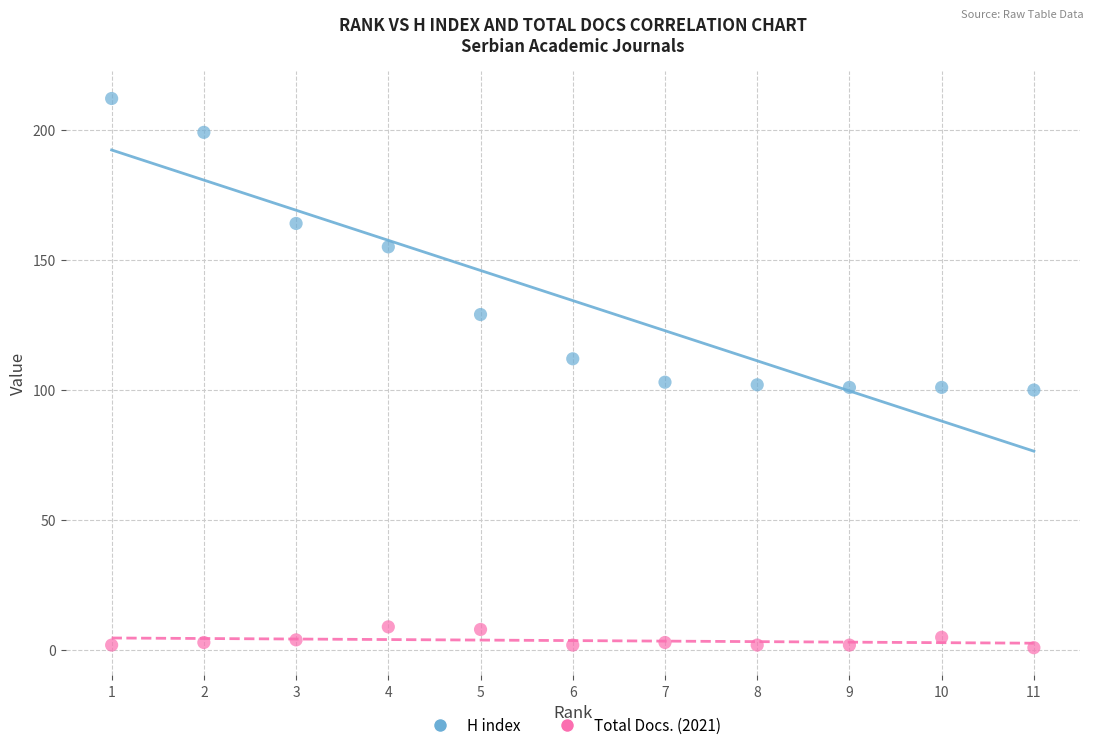

What is the X range (max minus min) for the scatter plot?

10